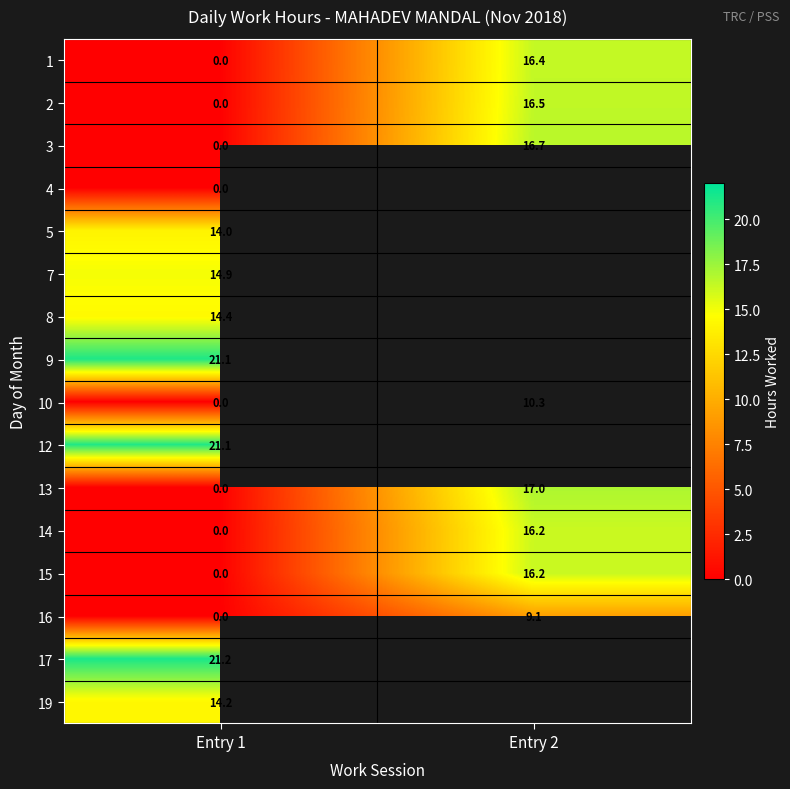

Rank the categories by 1 value from lowest to highest.

Entry 1, Entry 2